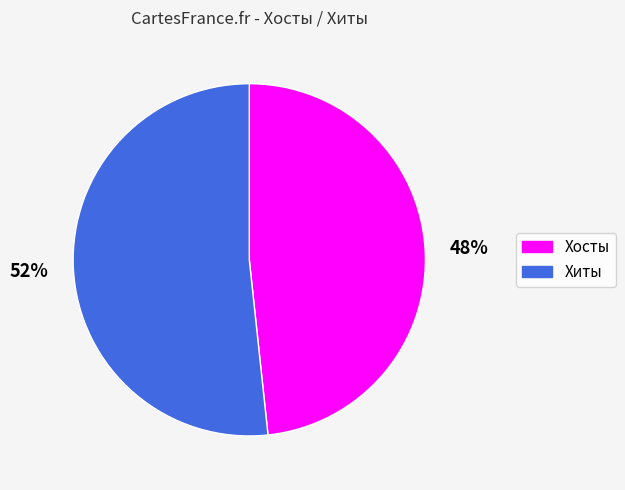

The Хиты slice represents 52% of the pie. True or false?

True